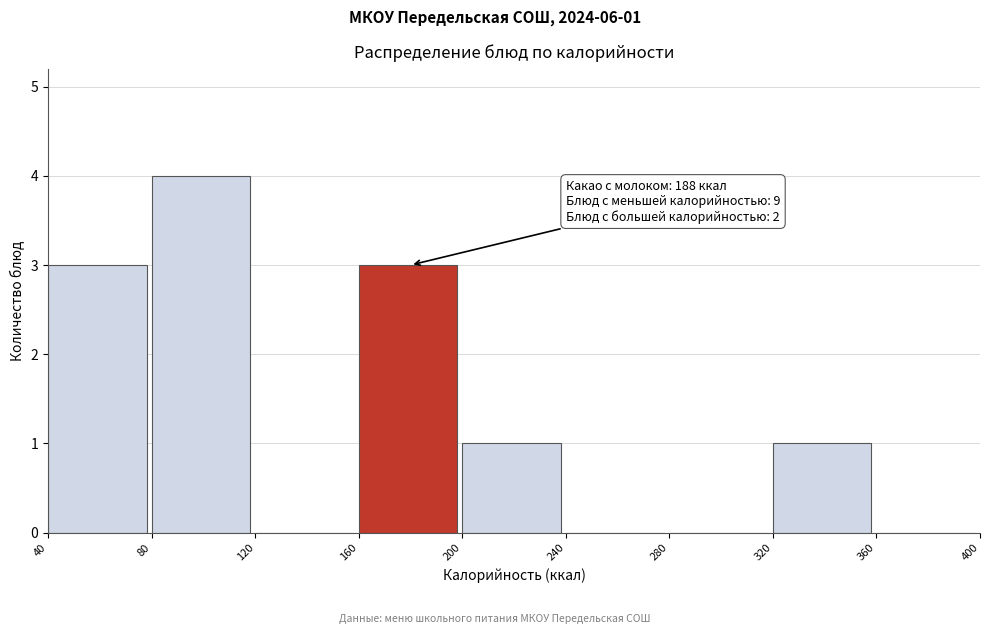

Which range on the x-axis has the tallest bar?

80 to 120